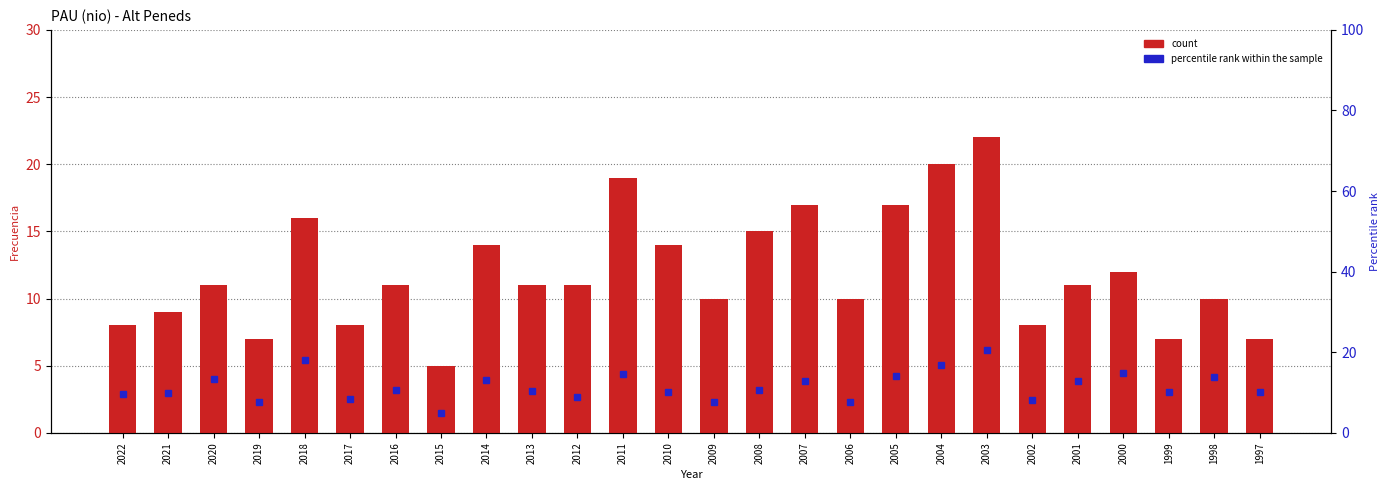

What is the sum of all percentile rank within the sample values?

300.2